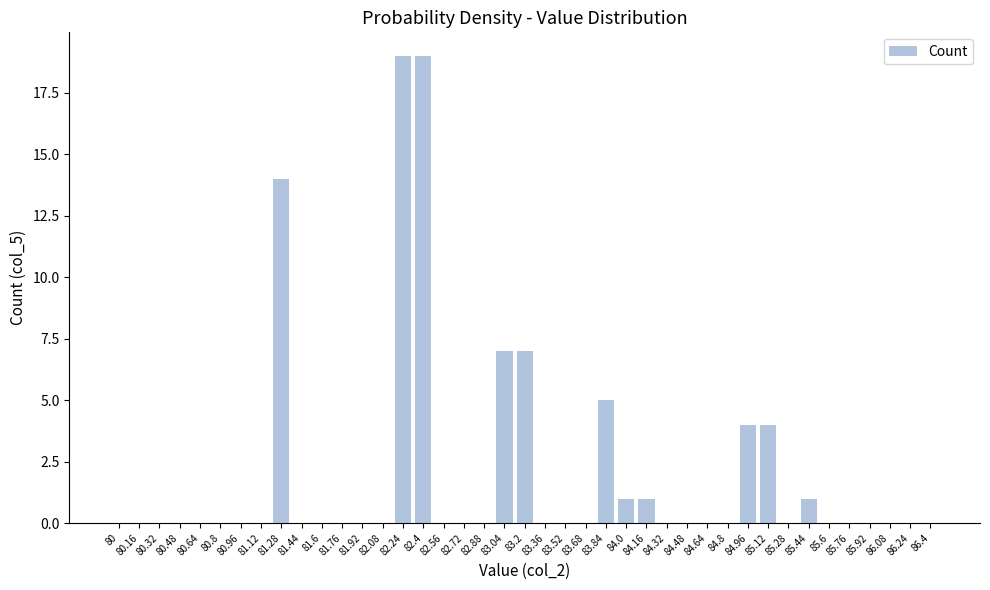

The chart shows a value of 8 at 85.76. True or false?

False